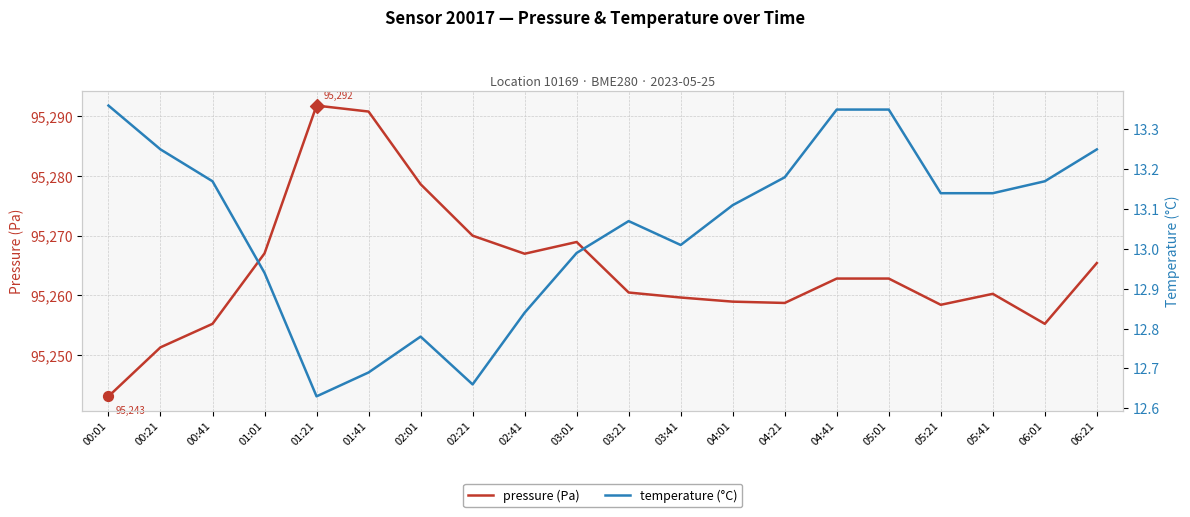

At which category is the sum across all series the highest?

01:21